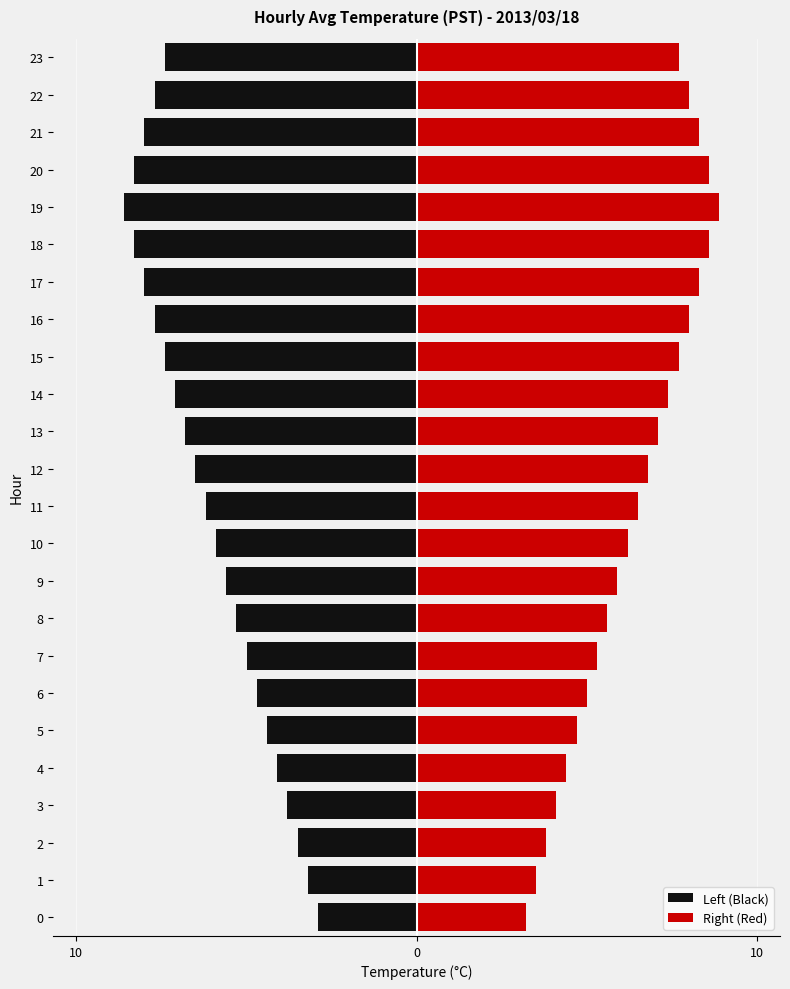

Reading left to right, transcribe all the data shown in this chart.

Left (Black): -2.9	-3.2	-3.5	-3.8	-4.1	-4.4	-4.7	-5.0	-5.3	-5.6	-5.9	-6.2	-6.5	-6.8	-7.1	-7.4	-7.7	-8.0	-8.3	-8.6	-8.3	-8.0	-7.7	-7.4
Right (Red): 3.2	3.5	3.8	4.1	4.4	4.7	5.0	5.3	5.6	5.9	6.2	6.5	6.8	7.1	7.4	7.7	8.0	8.3	8.6	8.9	8.6	8.3	8.0	7.7